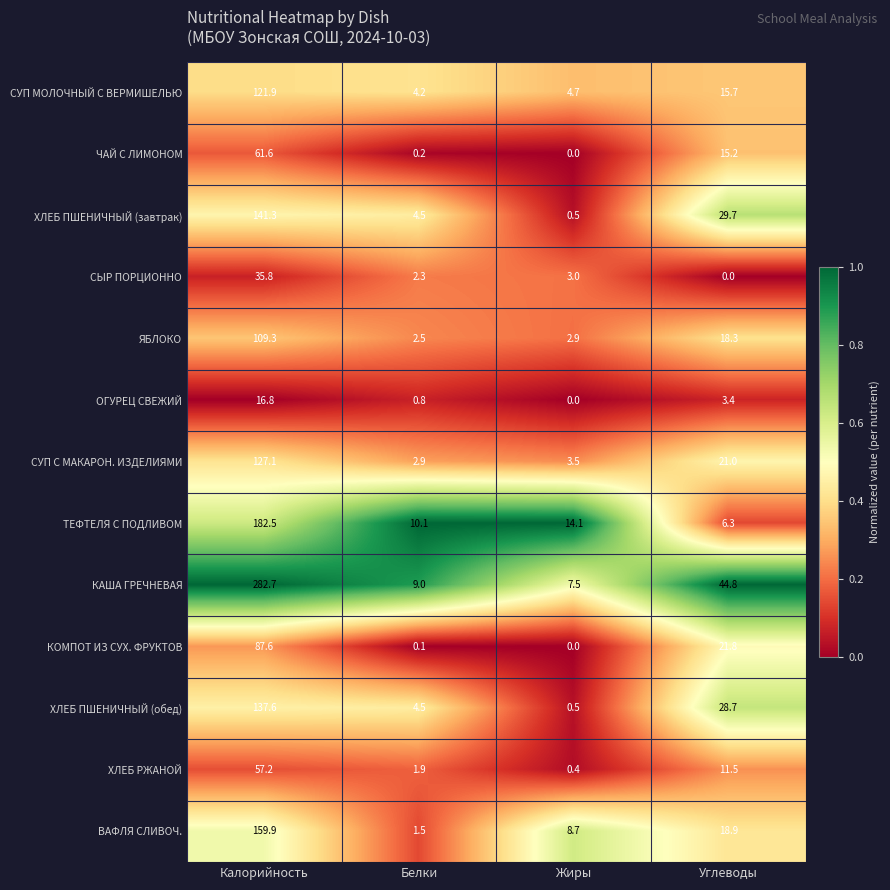

Is it true that КОМПОТ ИЗ СУХ. ФРУКТОВ equals 0.0 at Жиры?

True